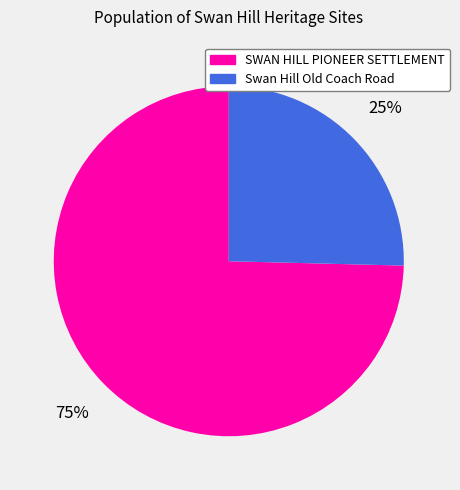

Which has a higher value, Swan Hill Old Coach Road or SWAN HILL PIONEER SETTLEMENT?

SWAN HILL PIONEER SETTLEMENT